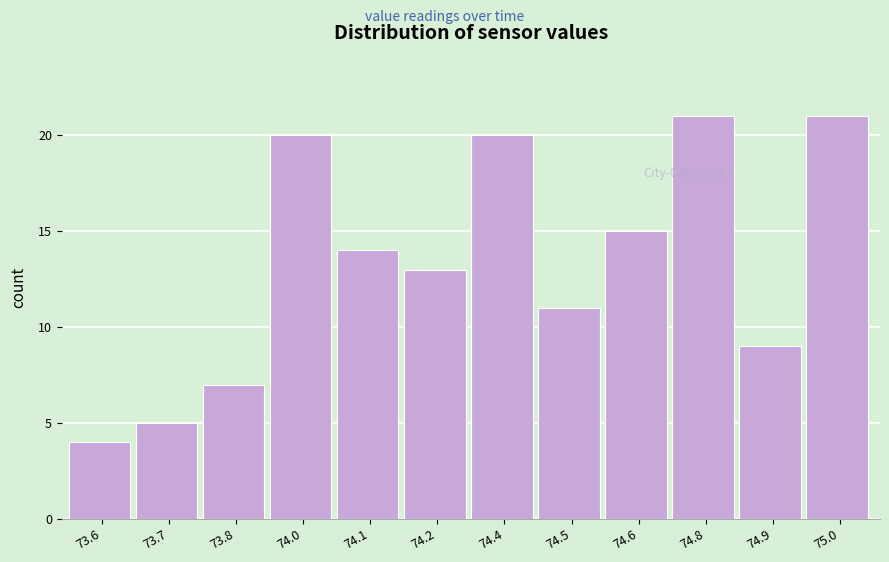

Reading right to left, what are all the values shown in this chart?

75.0=21	74.9=9	74.8=21	74.6=15	74.5=11	74.4=20	74.2=13	74.1=14	74.0=20	73.8=7	73.7=5	73.6=4